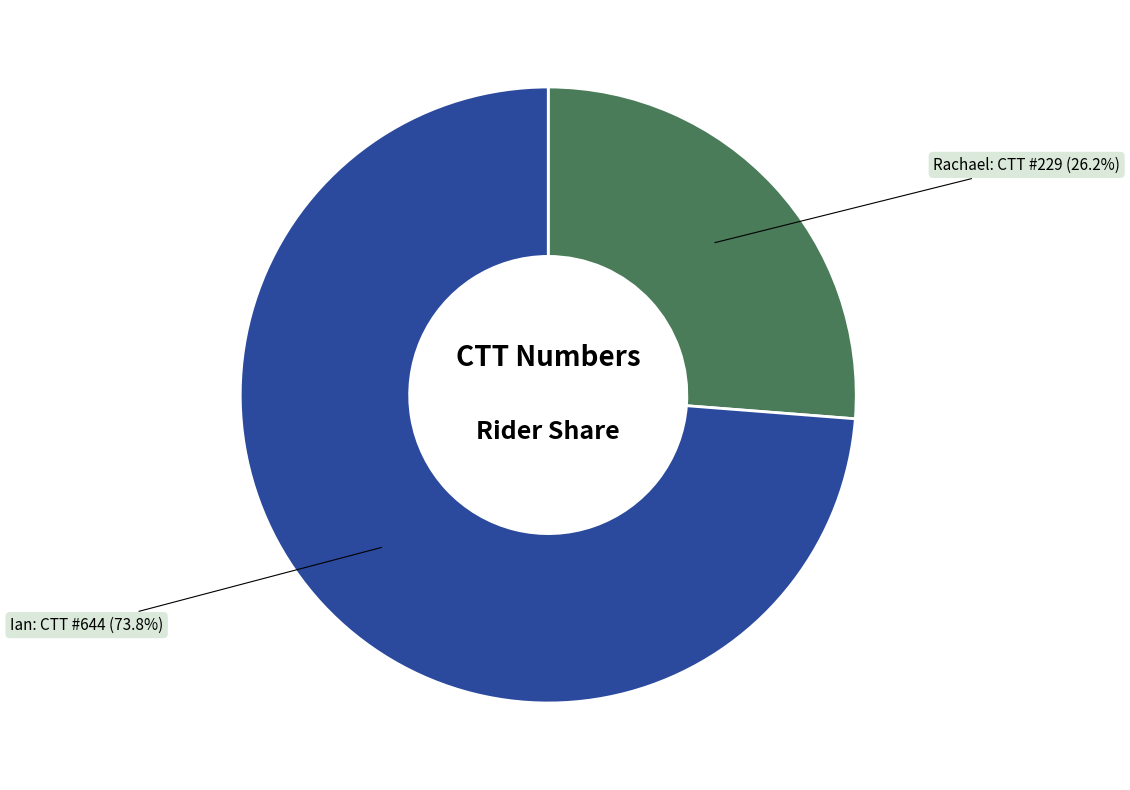

Which slice is the smallest?

Rachael